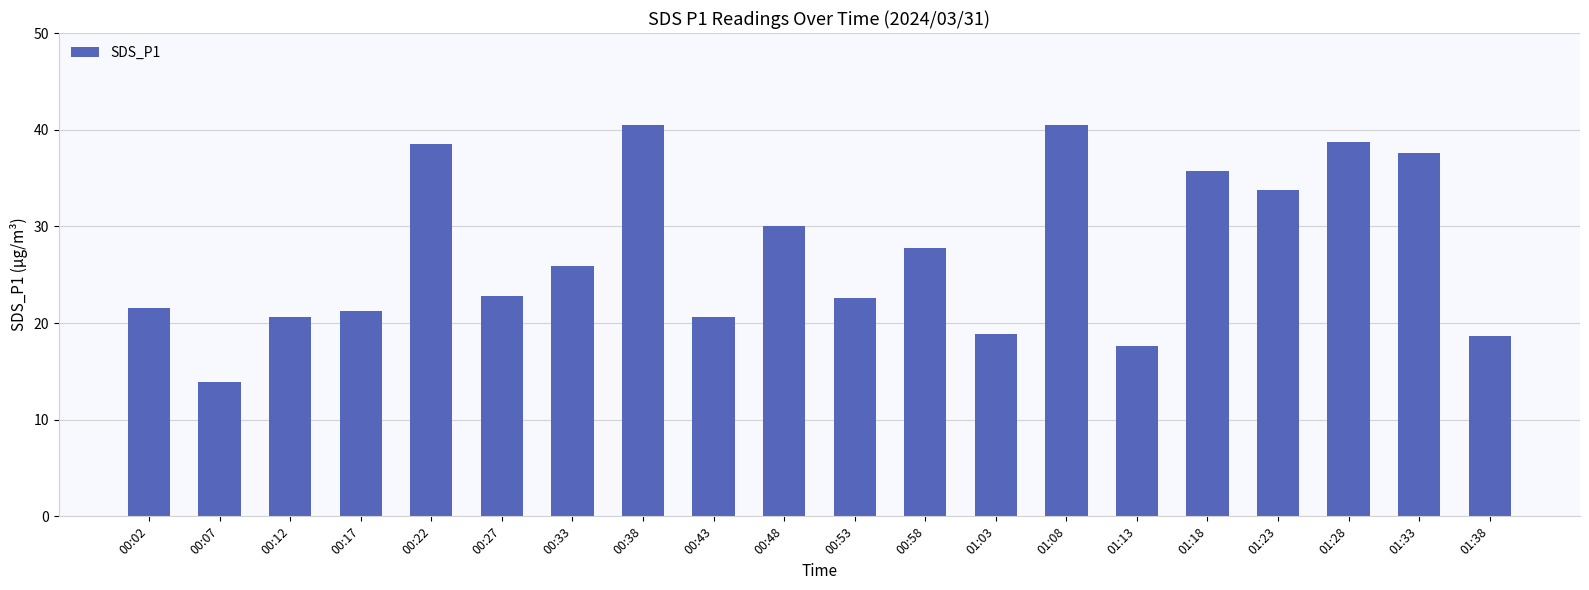

What is the difference between the second highest and second lowest values?

22.9